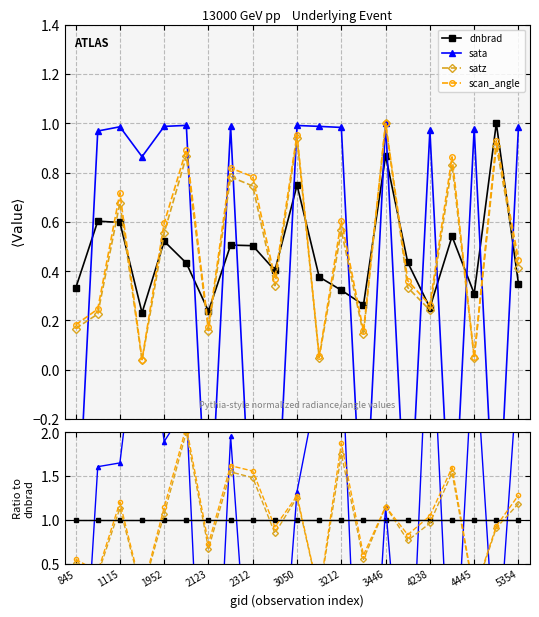

Which series has the widest spread of values?

sata